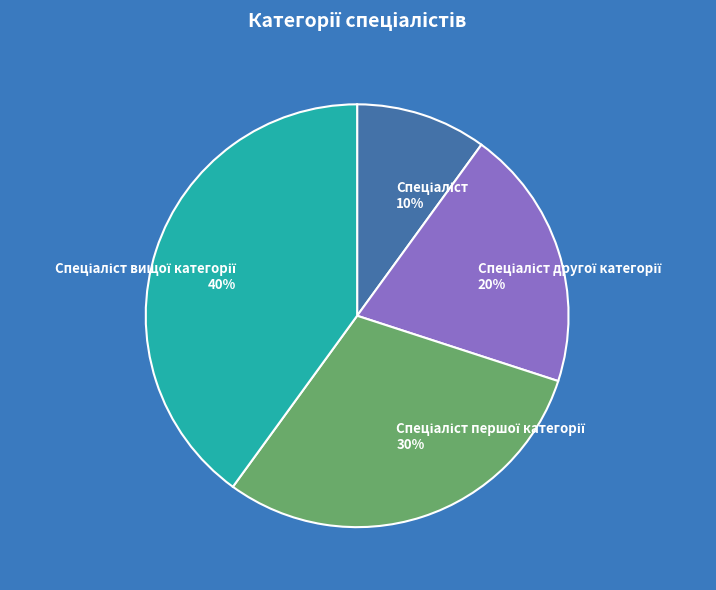

How many slices are in this pie chart?

4